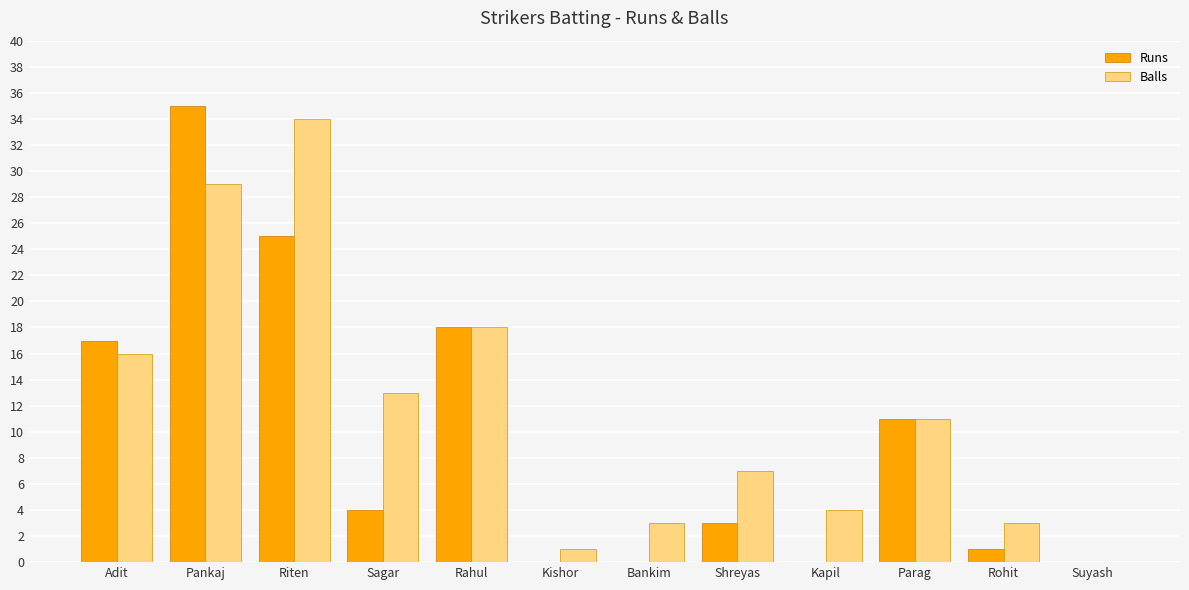

How many series are shown in this chart?

2